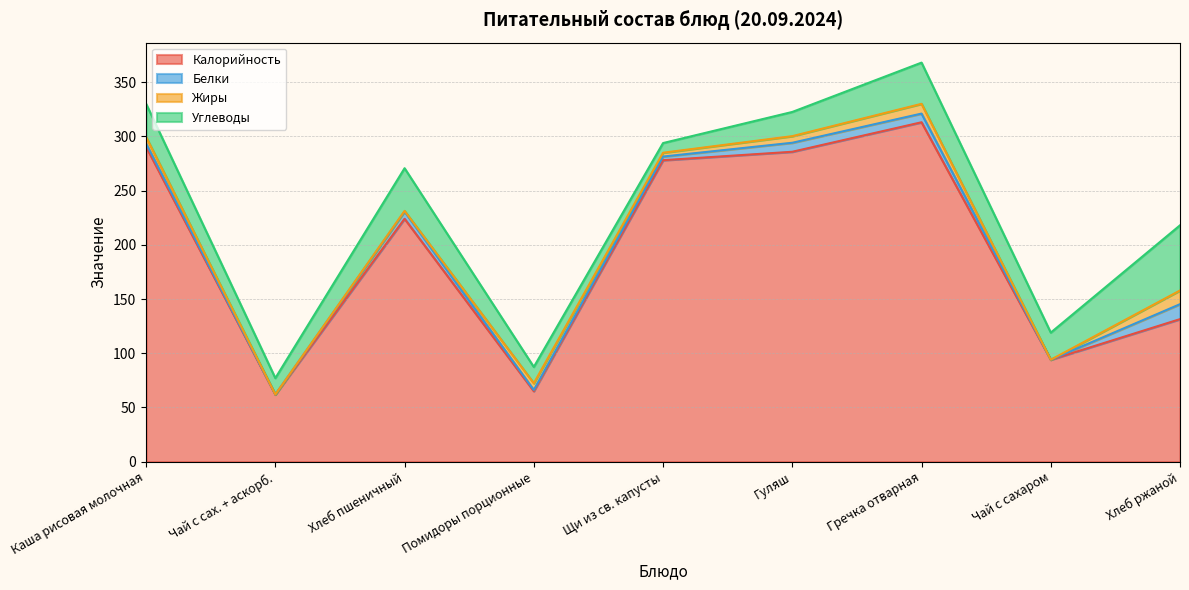

The Калорийность series shows 22.3 at Помидоры порционные. True or false?

False